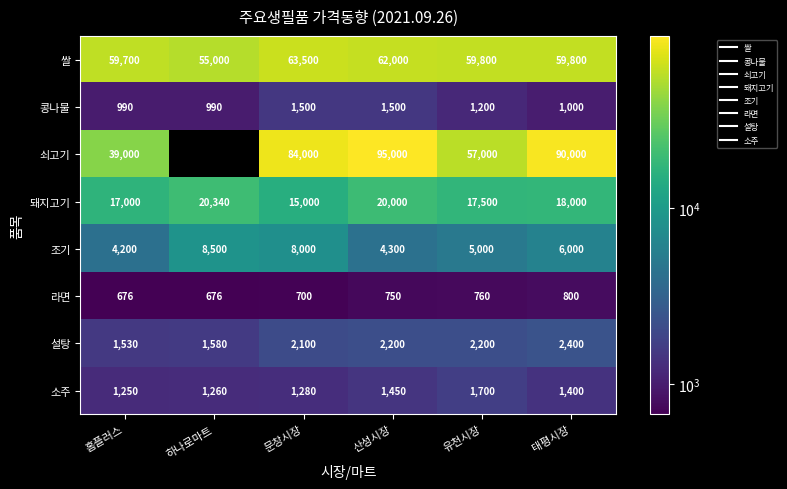

List the labels in order of 콩나물 value, largest first.

문창시장, 산성시장, 유천시장, 태평시장, 홈플러스, 하나로마트